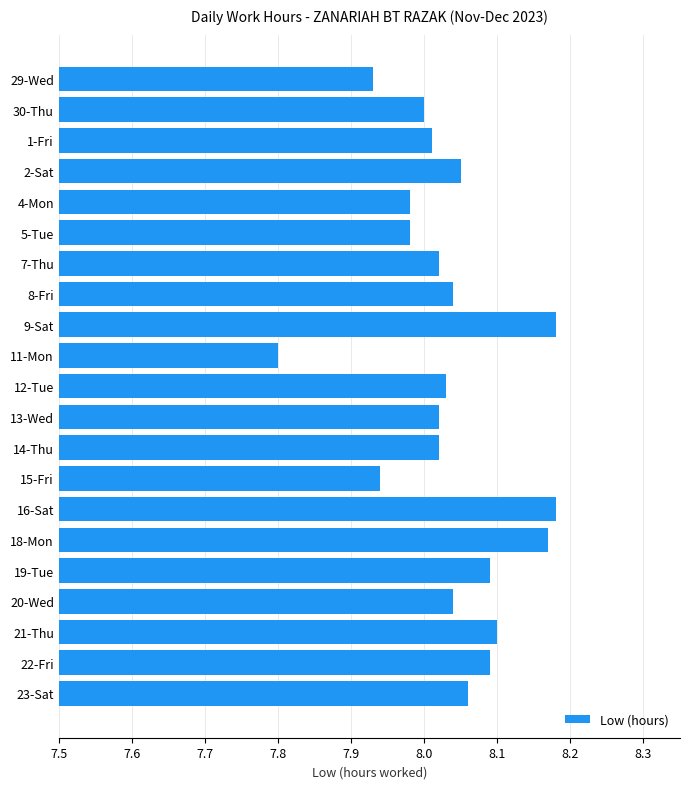

At which category does the chart reach its minimum across all series?

11-Mon